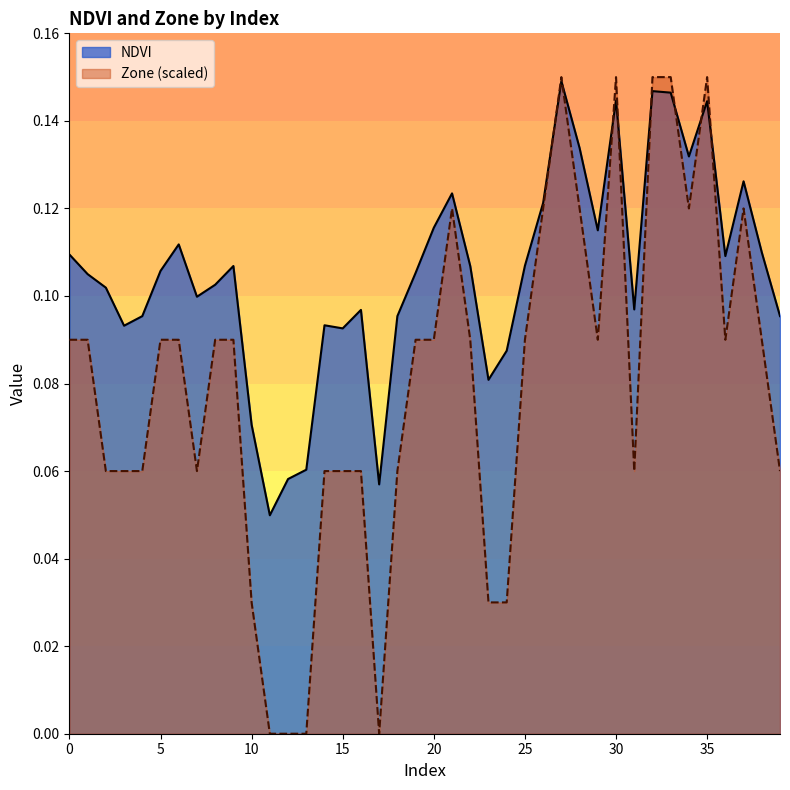

How many distinct data groups are displayed?

2